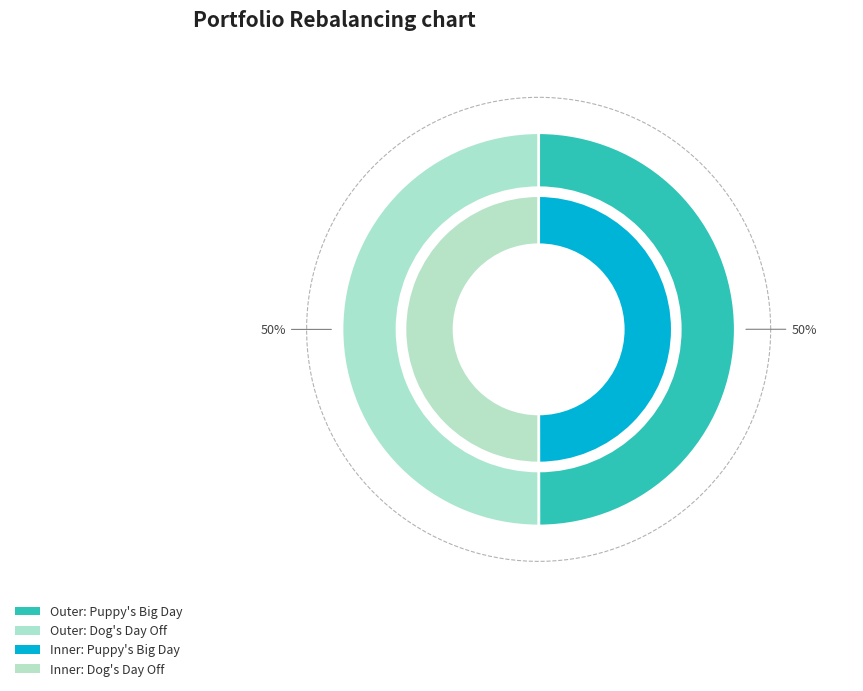

How many slices are in this pie chart?

2